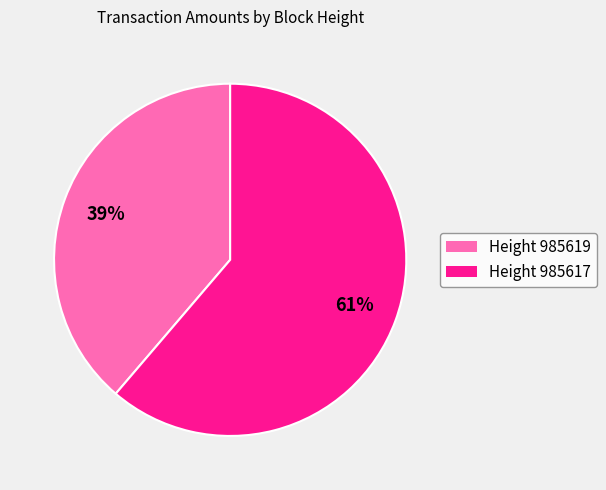

Is the sum of Height 985617 and Height 985619 greater than half?

Yes